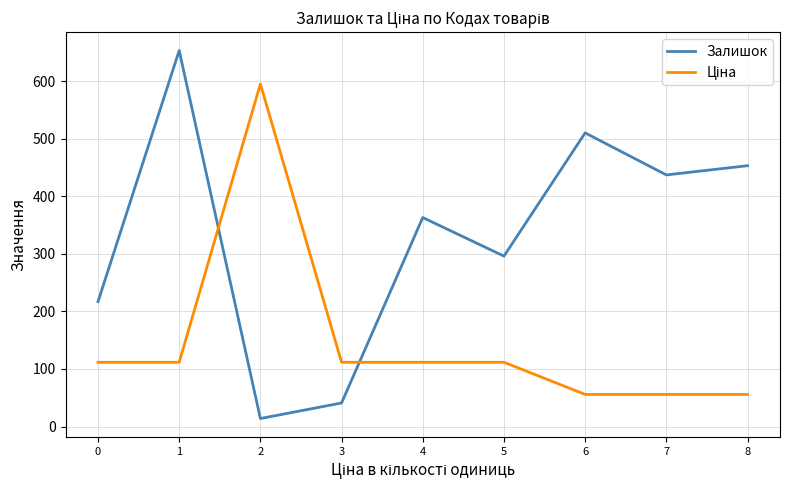

The value of Залишок at 5 is 396.0. True or false?

False